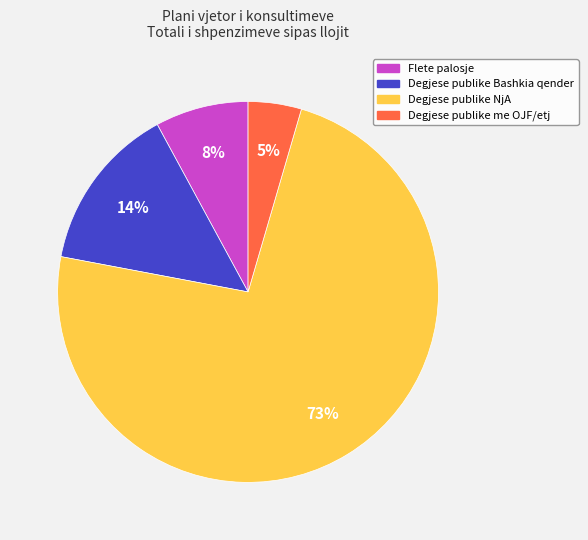

Is there any slice that represents more than half of the pie?

Yes